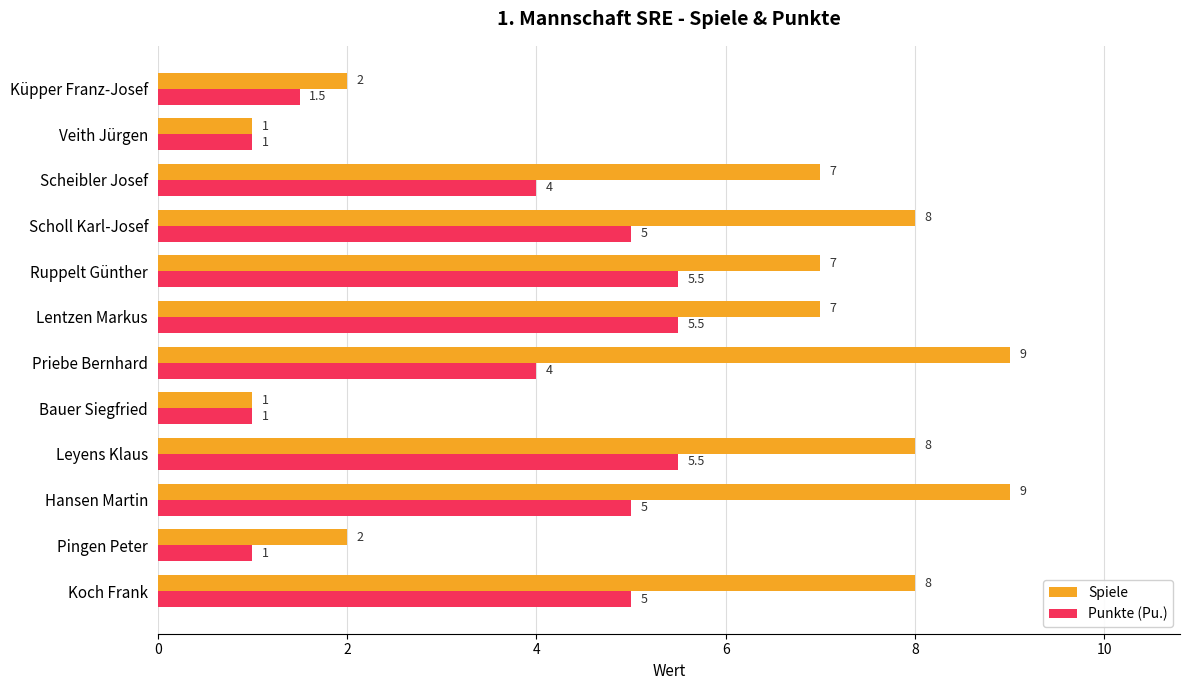

The Punkte (Pu.) series shows 5.0 at Scholl Karl-Josef. True or false?

True